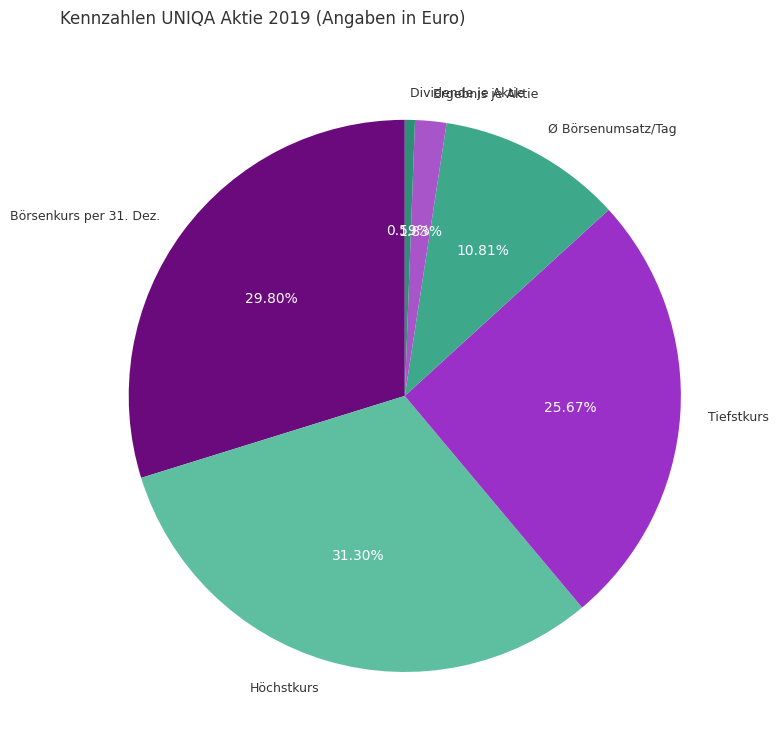

Between Ø Börsenumsatz/Tag and Tiefstkurs, which is larger?

Tiefstkurs